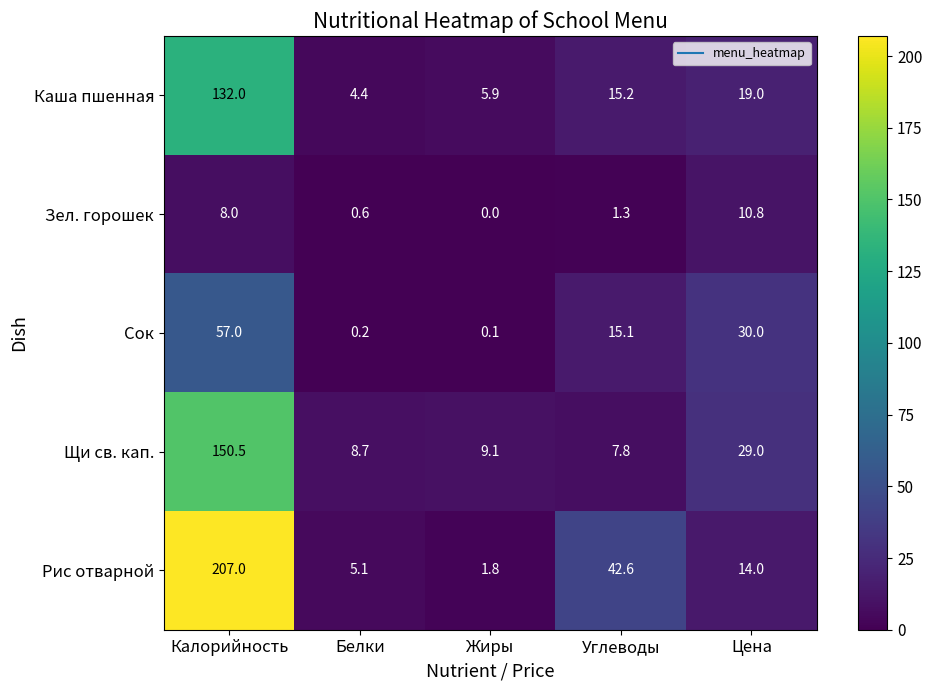

Rank the series by their maximum value, from lowest to highest.

Зел. горошек, Сок, Каша пшенная, Щи св. кап., Рис отварной